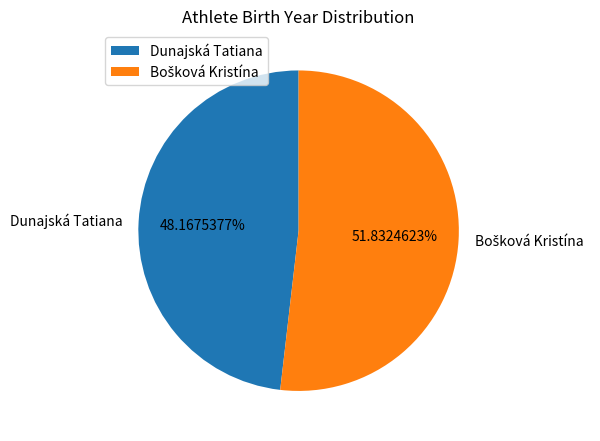

Does Dunajská Tatiana account for over 50% of the chart?

No